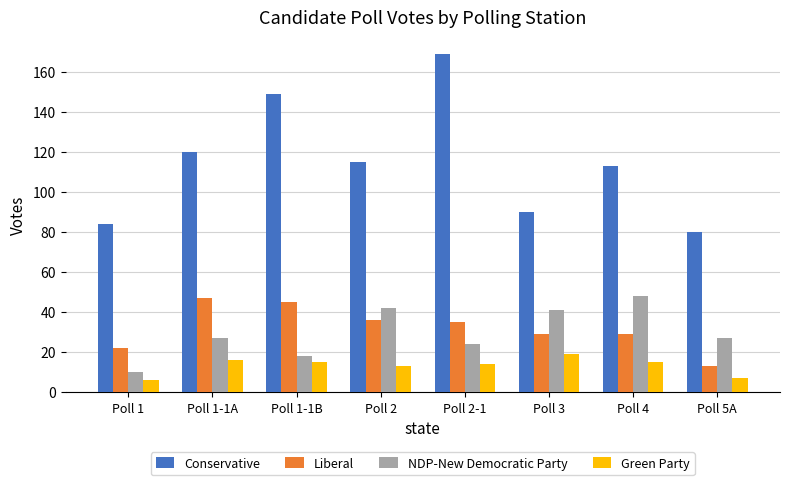

What are all the series names shown in the legend?

Conservative, Liberal, NDP-New Democratic Party, Green Party